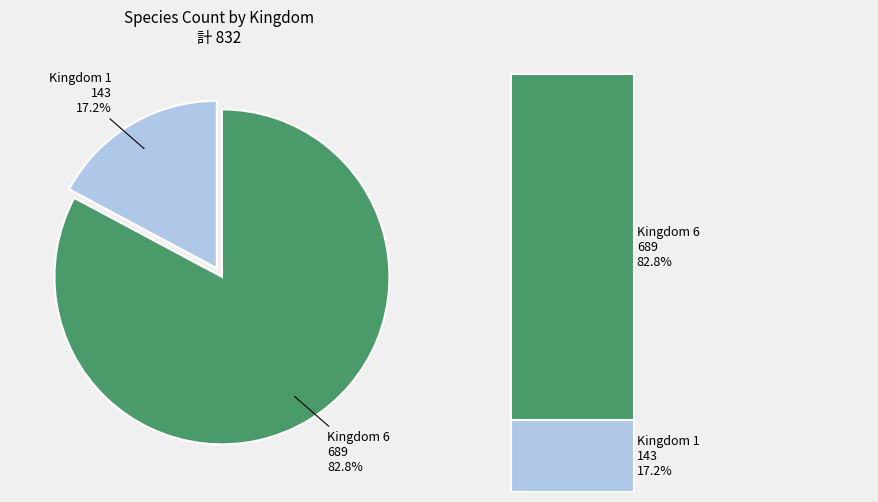

What percentage is the 6 slice, to the nearest percent?

83%